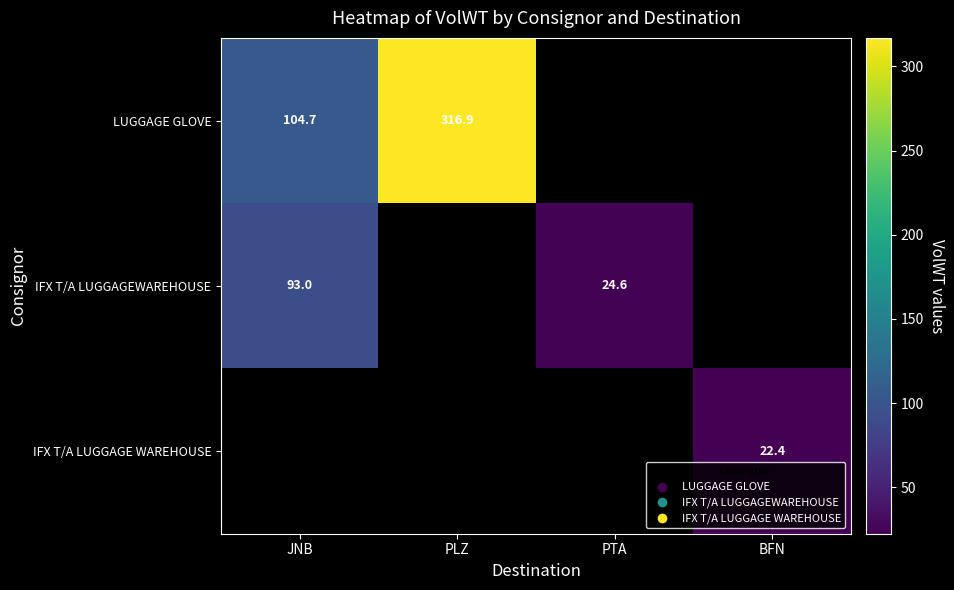

Between JNB and PTA, which series saw the biggest shift?

IFX T/A LUGGAGEWAREHOUSE